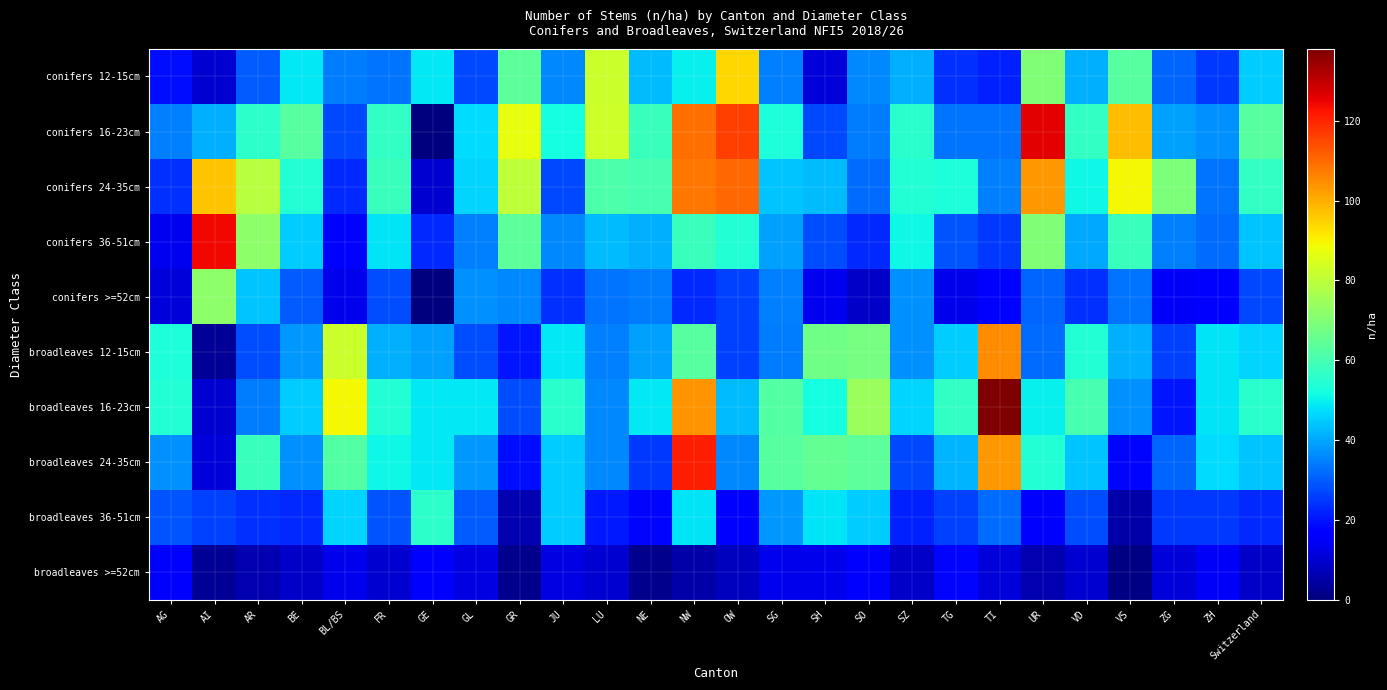

What is the spread (max minus min) of values at Switzerland?

54